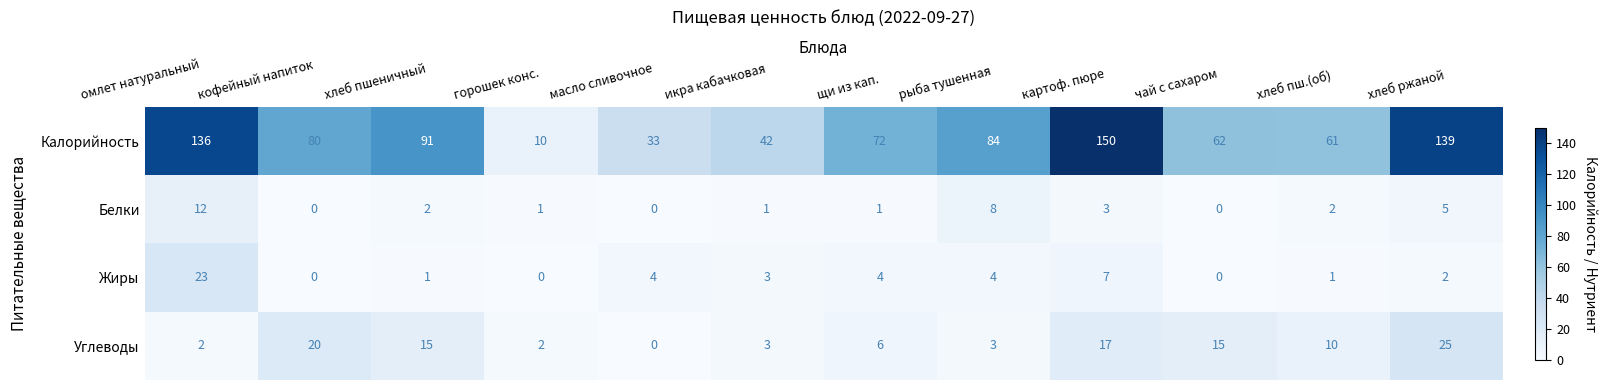

What is the spread (max minus min) of values at горошек конс.?

10